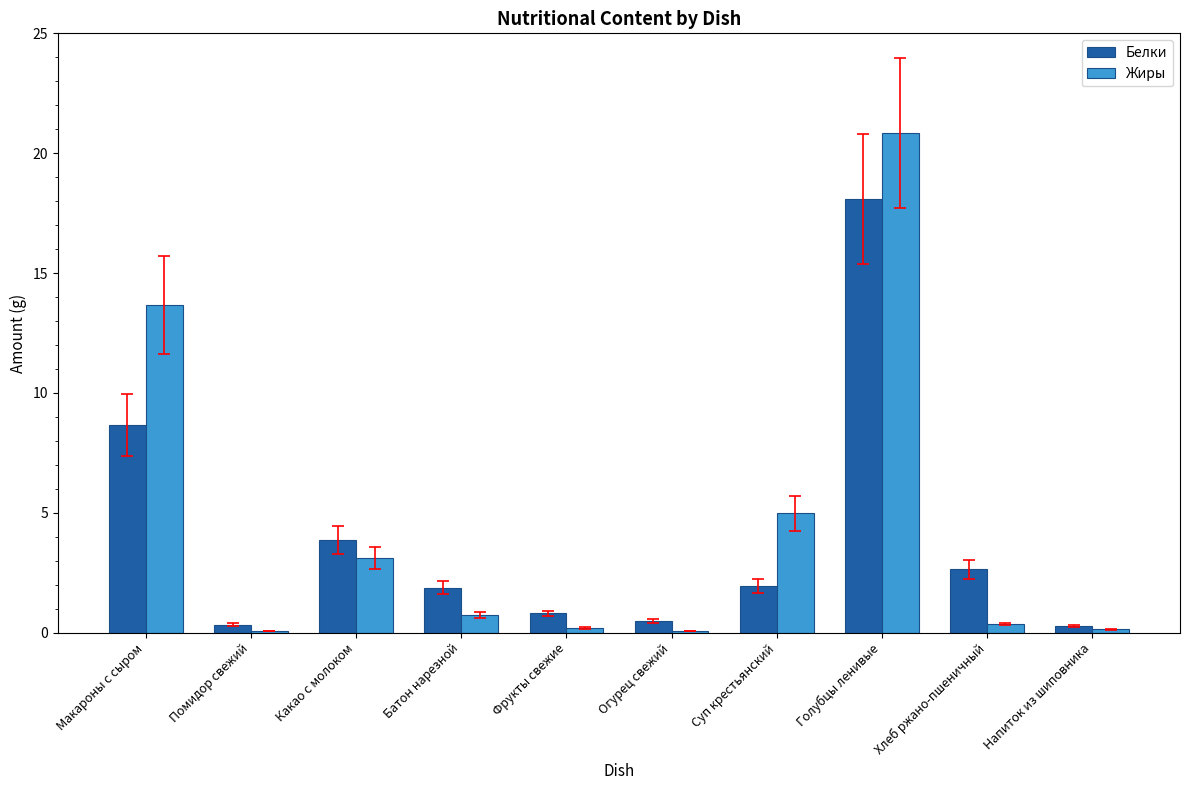

Are the bars horizontal?

No